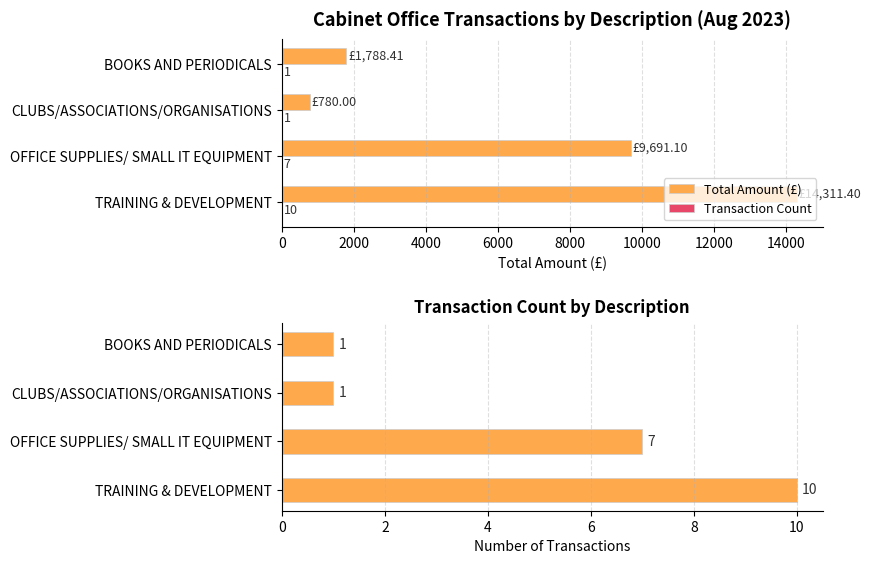

List the series in order of their overall mean, highest first.

Total Amount (£), Transaction Count